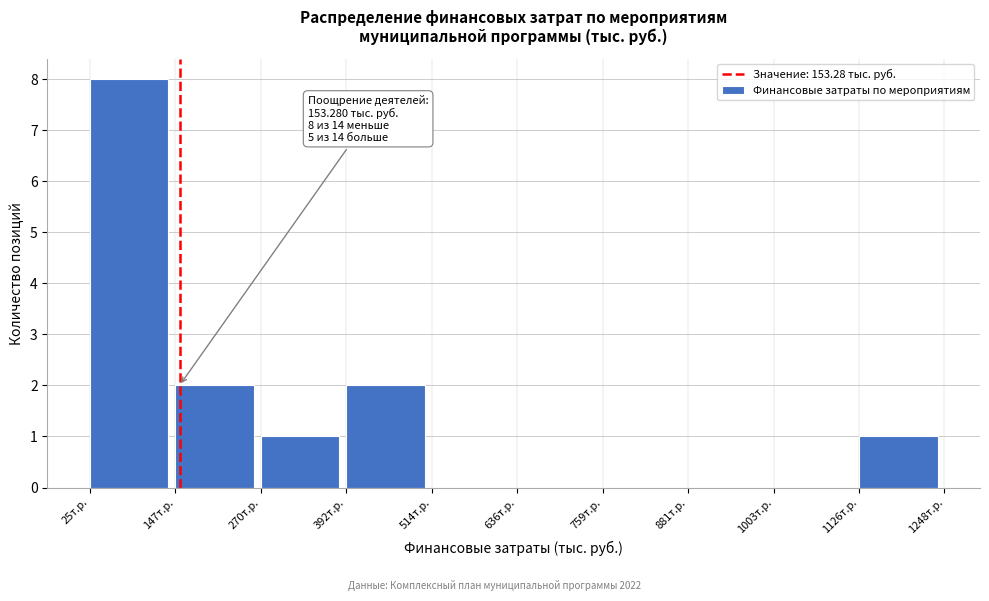

Over which range of the x-axis is the bar tallest?

20 to 140